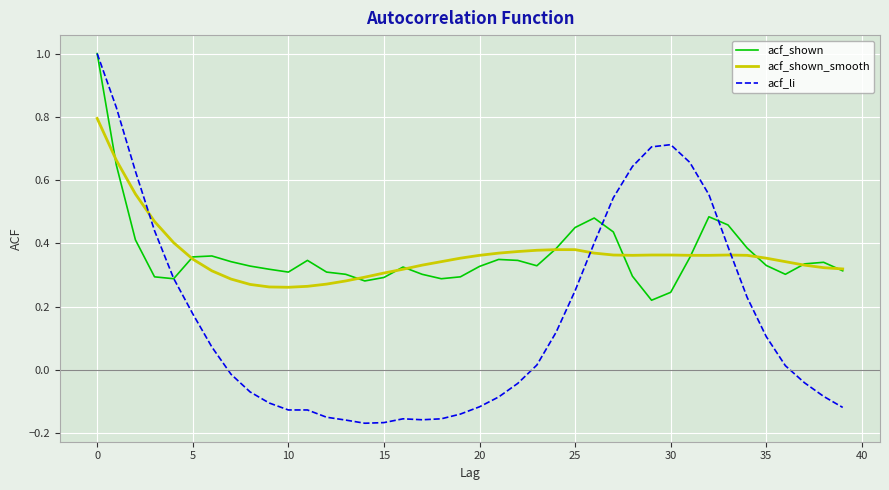

What are all the series names shown in the legend?

acf_shown, acf_shown_smooth, acf_li